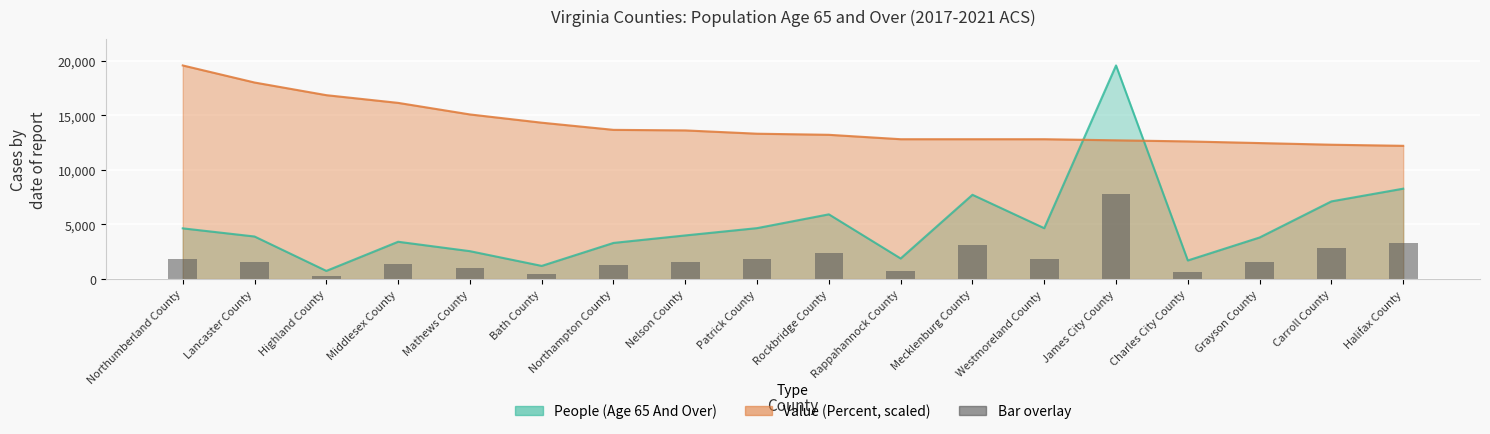

Is it true that the value at Bath County is 481.2?

True